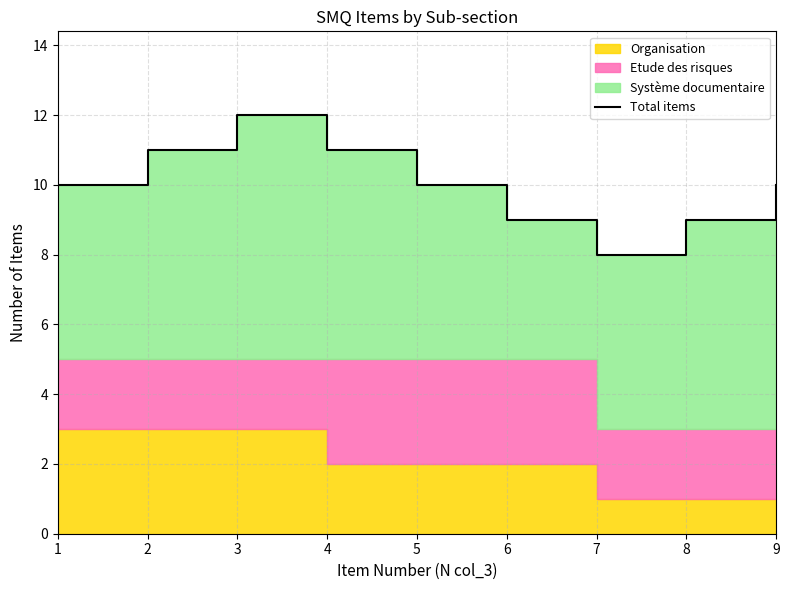

How many values are between 9 and 11?

7